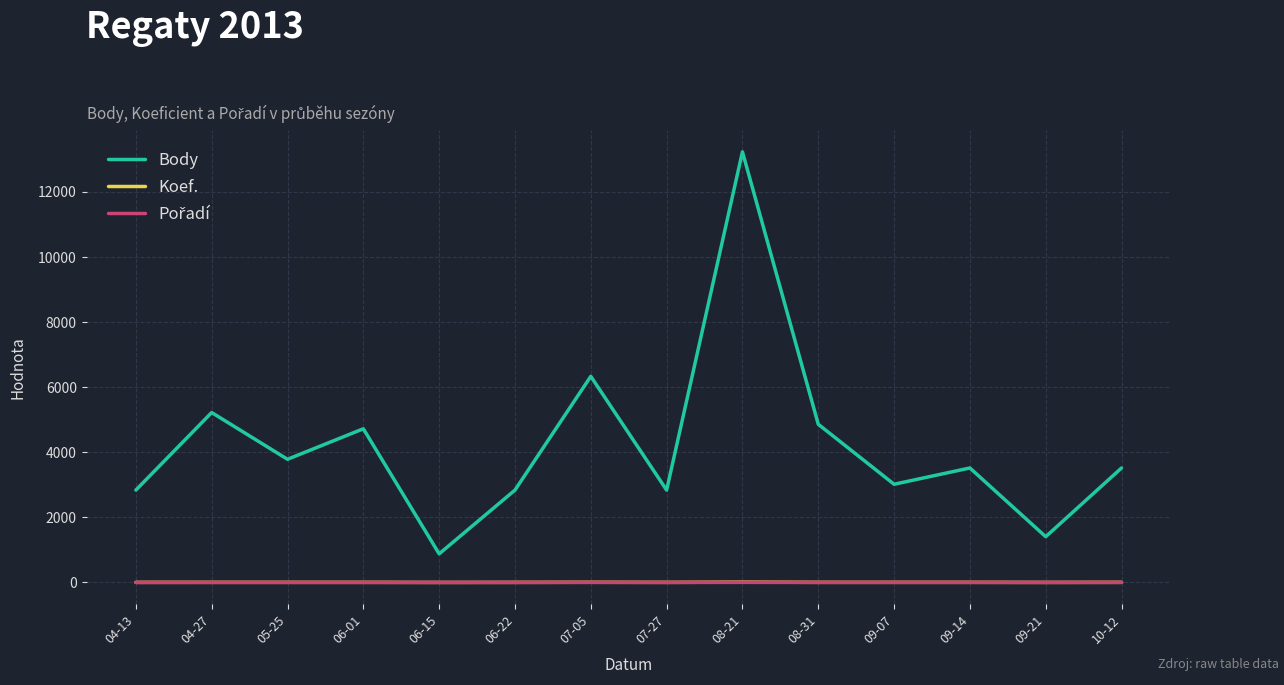

Which series changed the most between 04-13 and 08-31?

Body